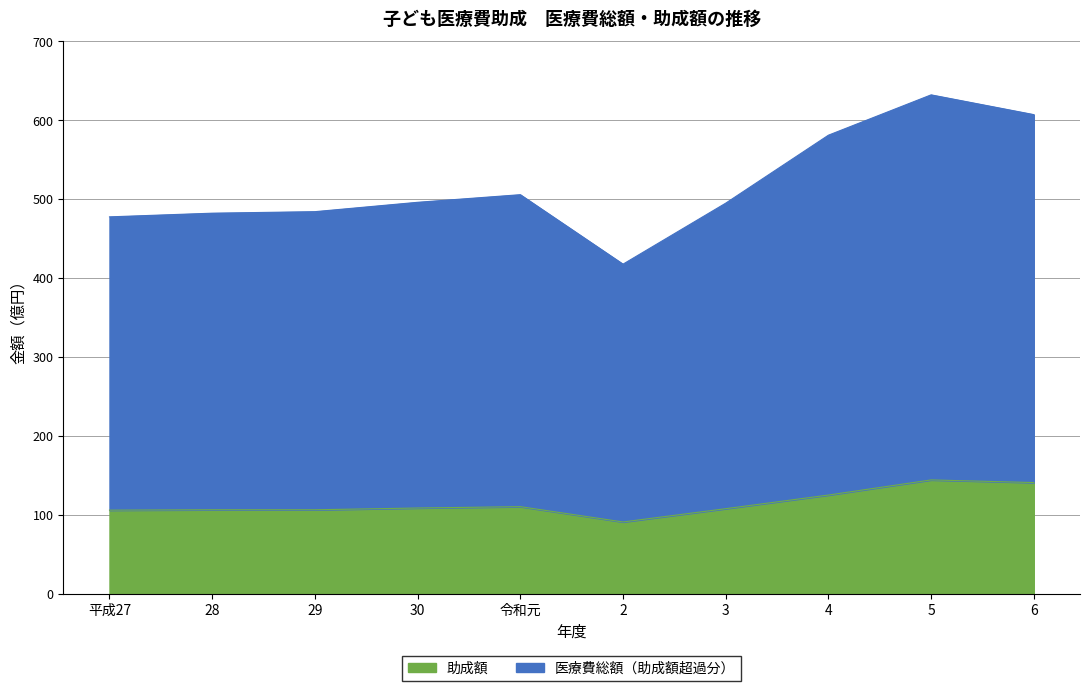

What position from the left is 29?

3